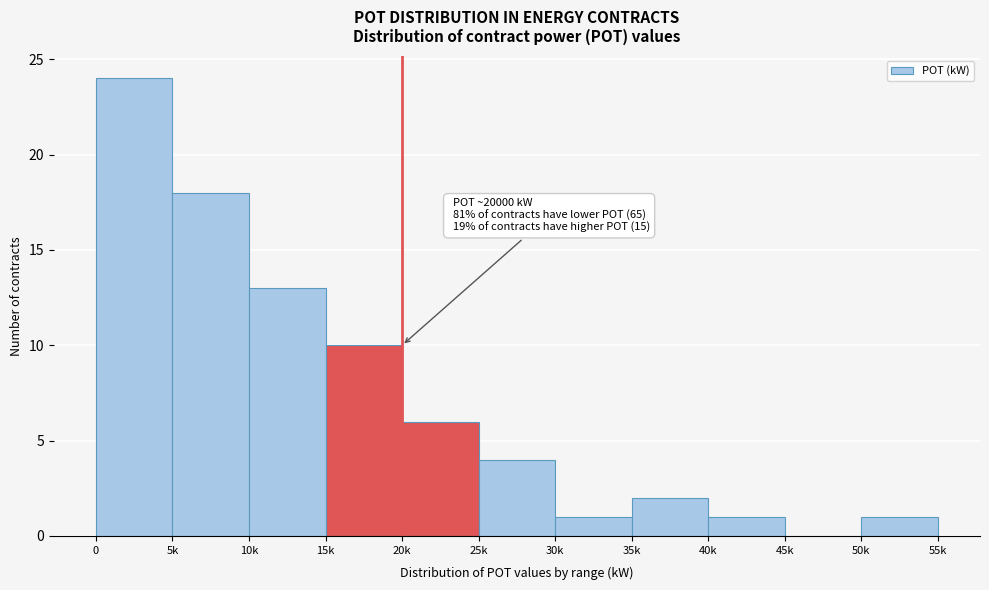

Reading left to right, extract all data points from this chart.

0=24	5k=18	10k=13	15k=10	20k=6	25k=4	30k=1	35k=2	40k=1	45k=0	50k=1